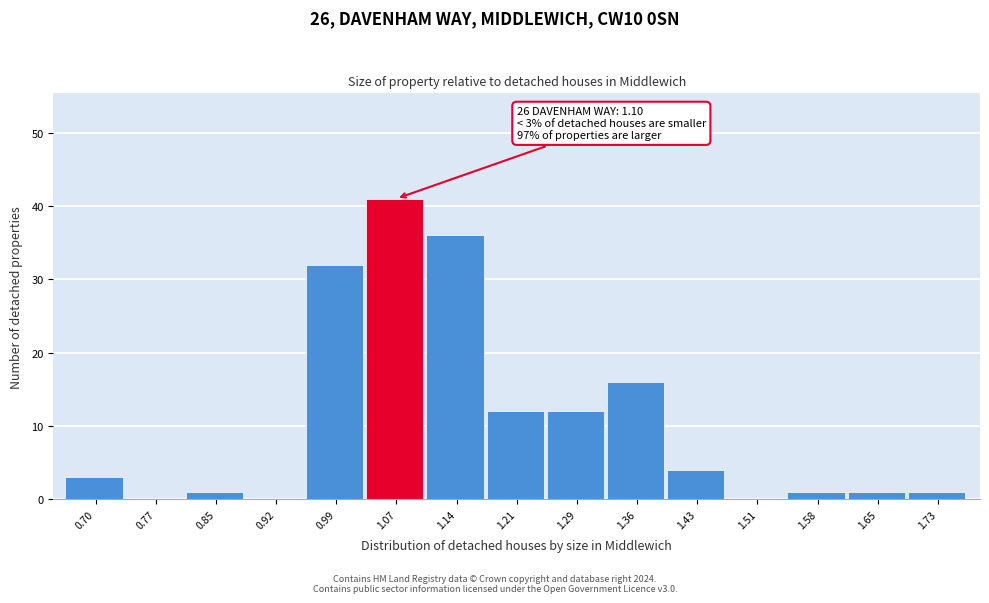

Reading left to right, what are all the values shown in this chart?

0.70=3	0.77=0	0.85=1	0.92=0	0.99=32	1.07=41	1.14=36	1.21=12	1.29=12	1.36=16	1.43=4	1.51=0	1.58=1	1.65=1	1.73=1